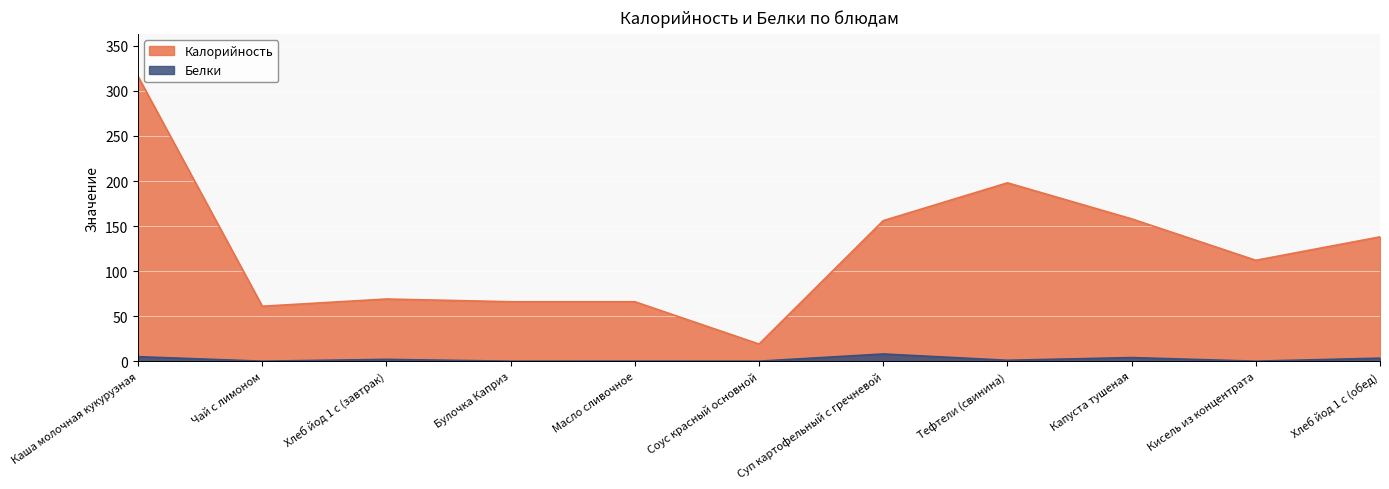

Which label corresponds to the smallest value in the chart?

Чай с лимоном